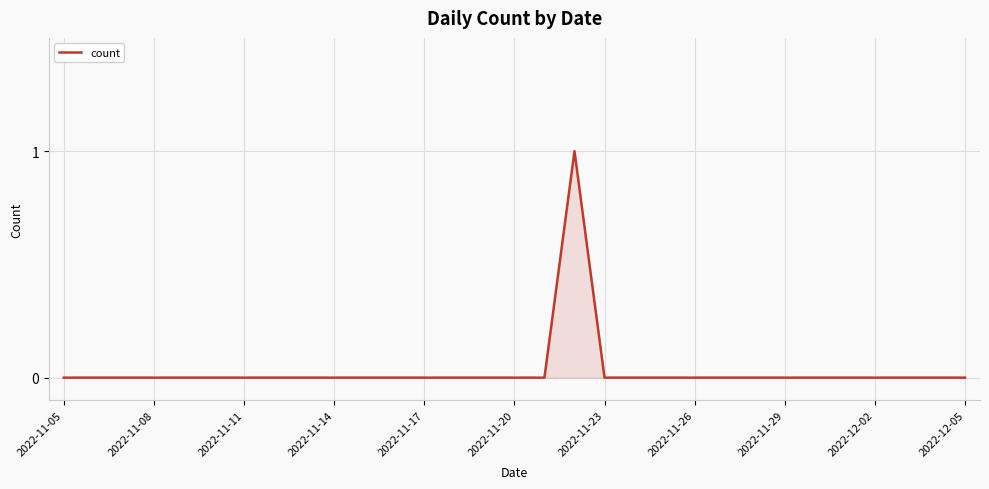

How many points are higher than both their immediate neighbors (excluding endpoints)?

1